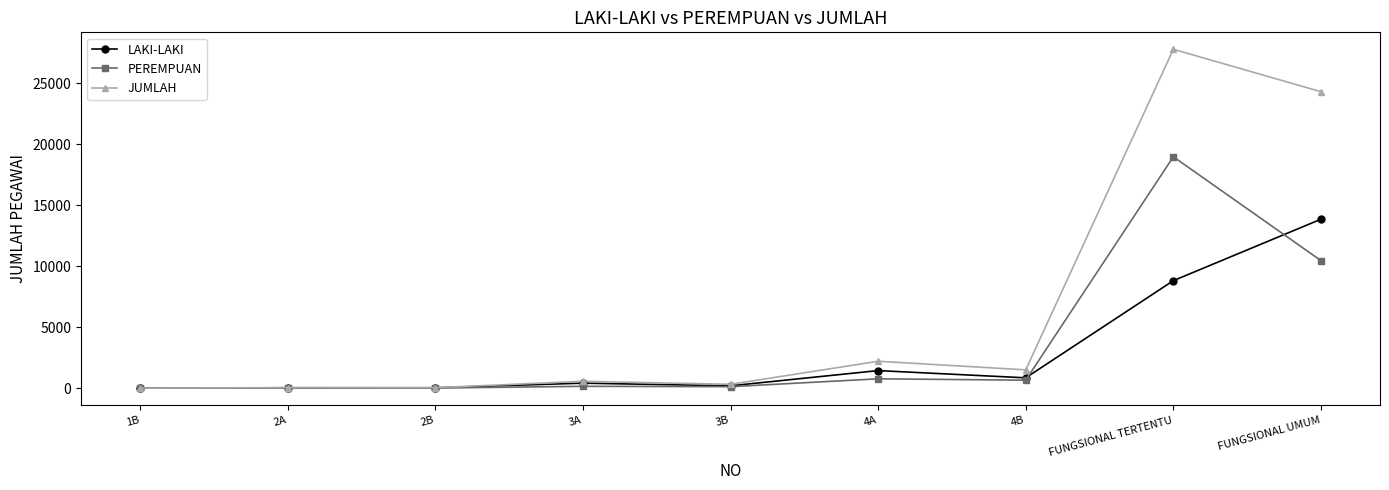

What is the approximate value of JUMLAH at FUNGSIONAL TERTENTU?

27796